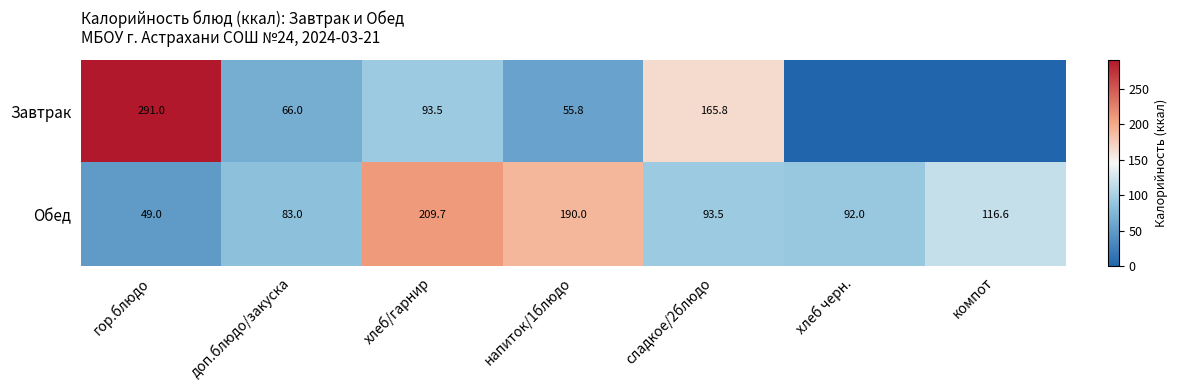

Count the number of data series in this chart.

2